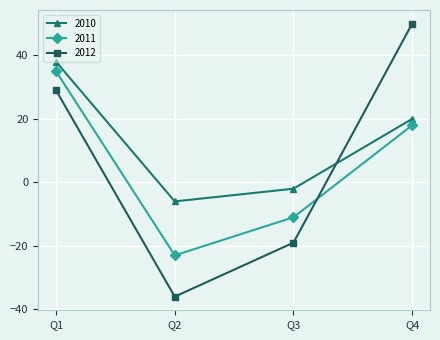

How many positive values does the 2010 series have?

2